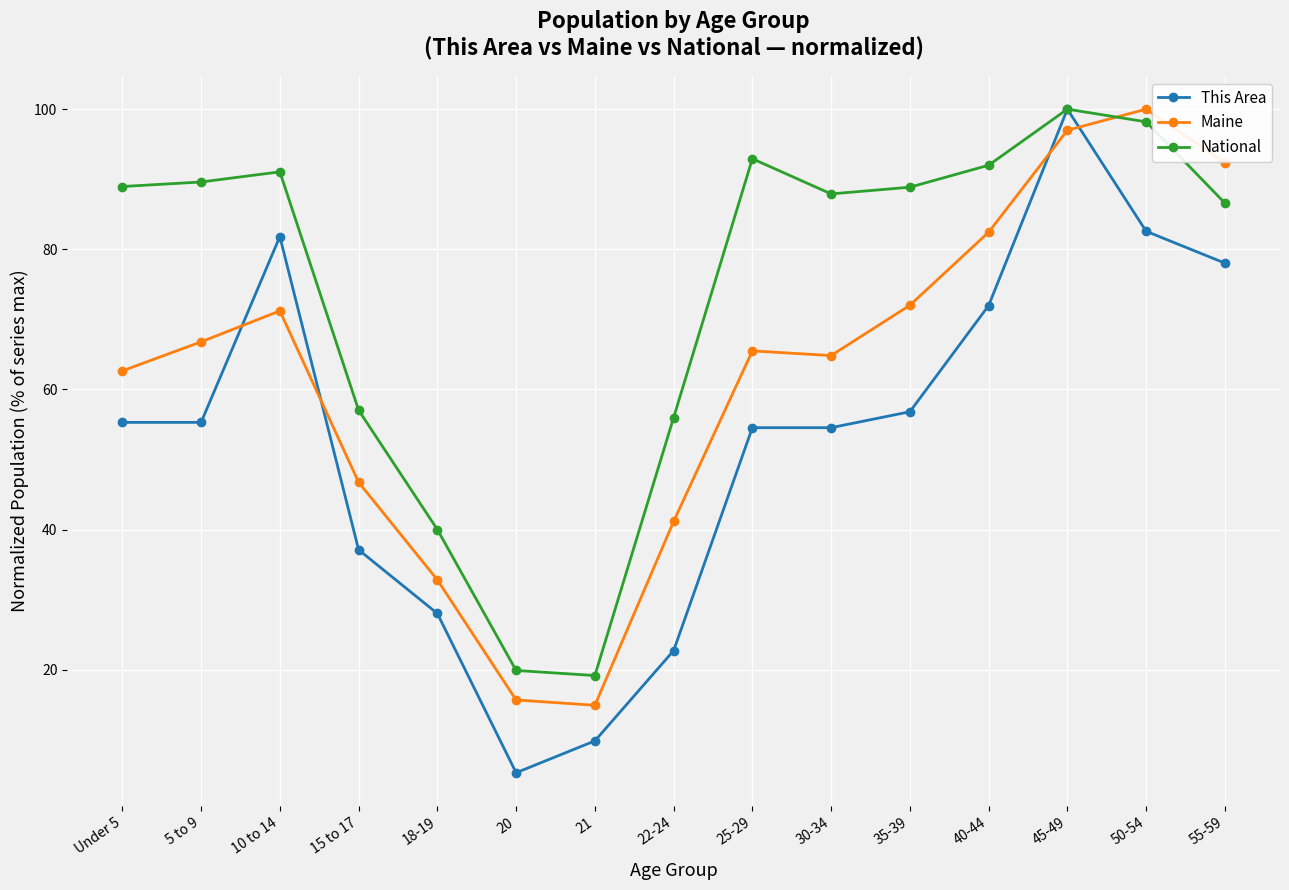

The National series shows 67.8 at 50-54. True or false?

False